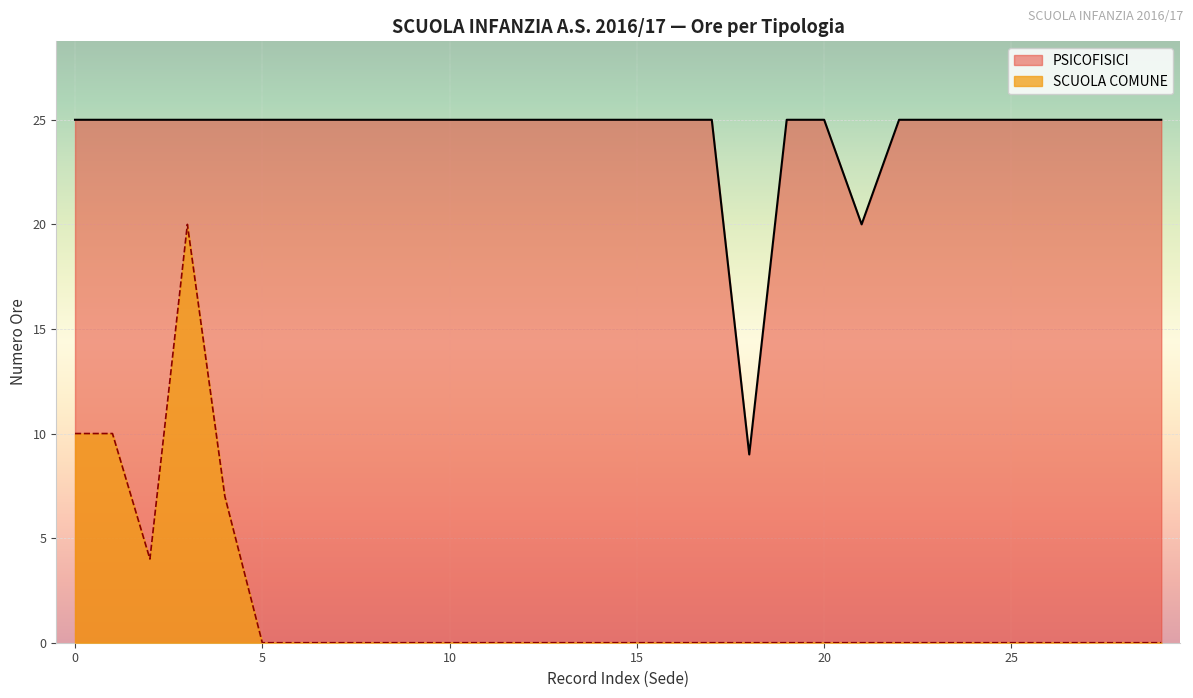

What is the lowest value of the PSICOFISICI series?

9